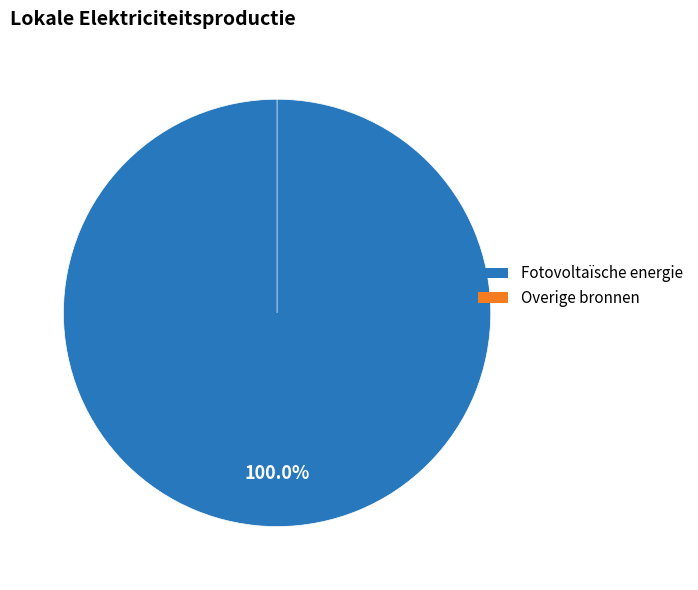

Which category has the biggest portion of the pie?

Fotovoltaïsche energie